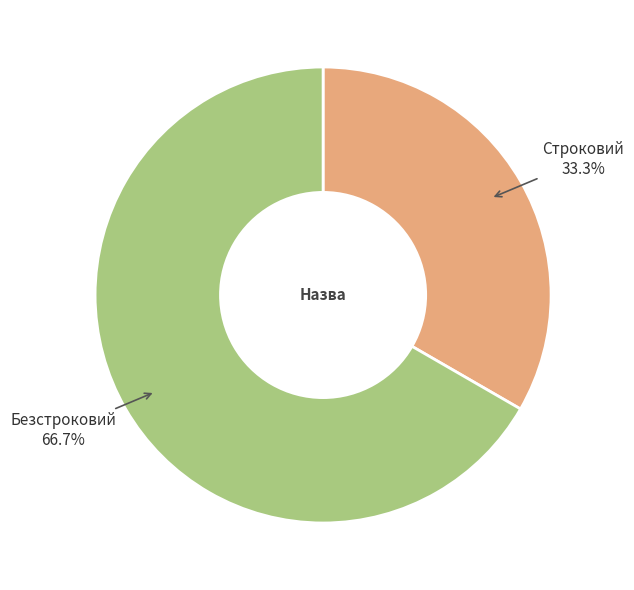

Rank the categories by value from lowest to highest.

Строковий, Безстроковий